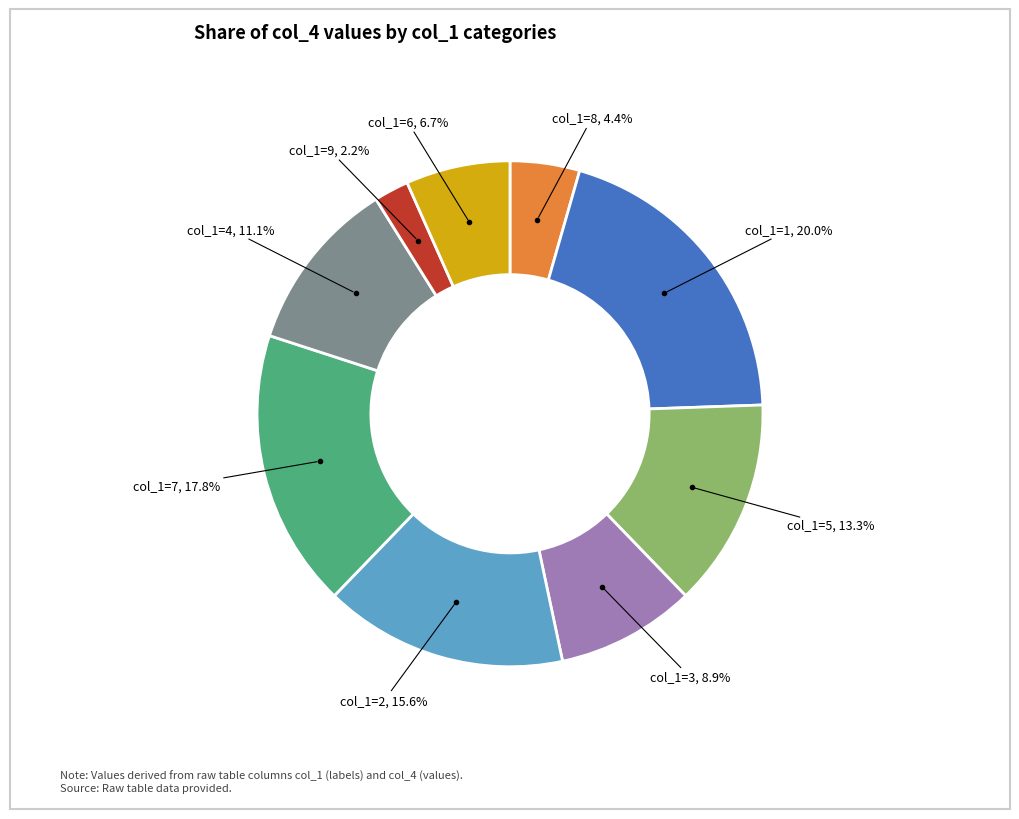

Is there a majority slice in this chart?

No